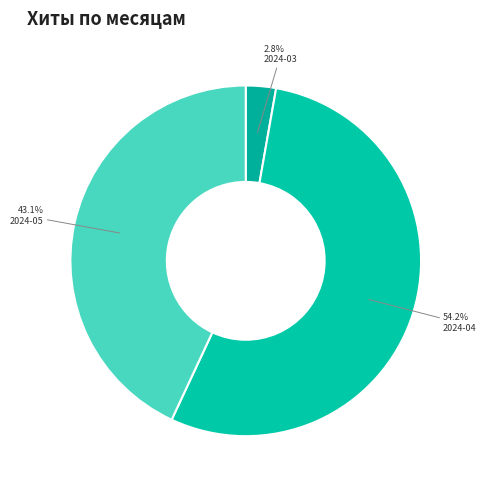

Count the number of slices in the pie.

3